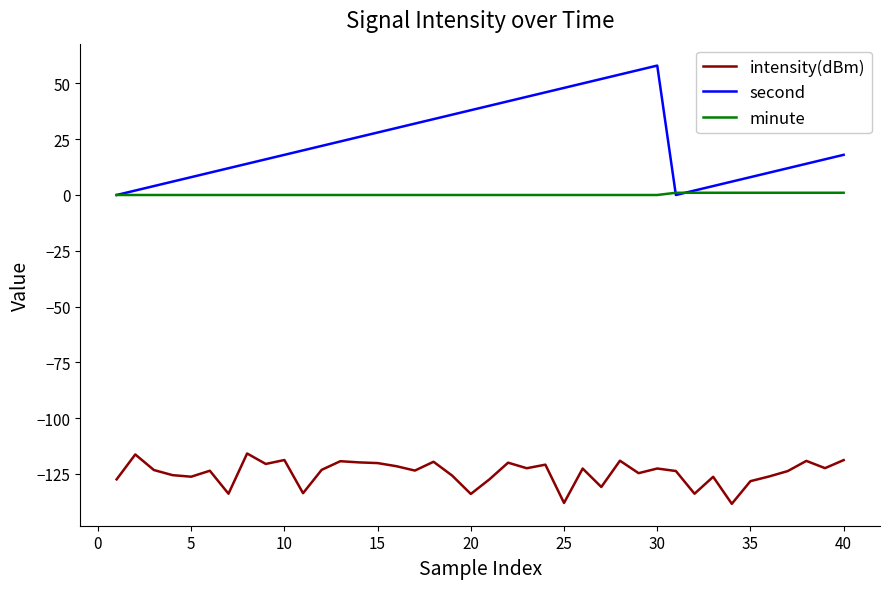

Which series has the largest range (max minus min)?

second